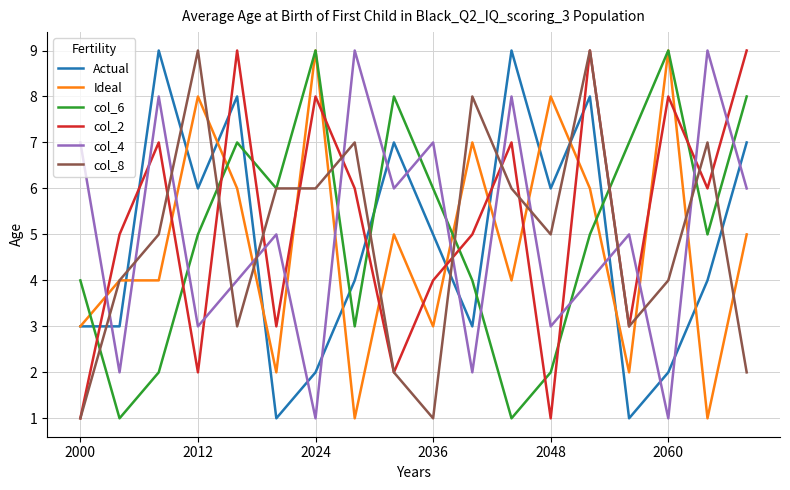

What is the maximum value for Actual?

9